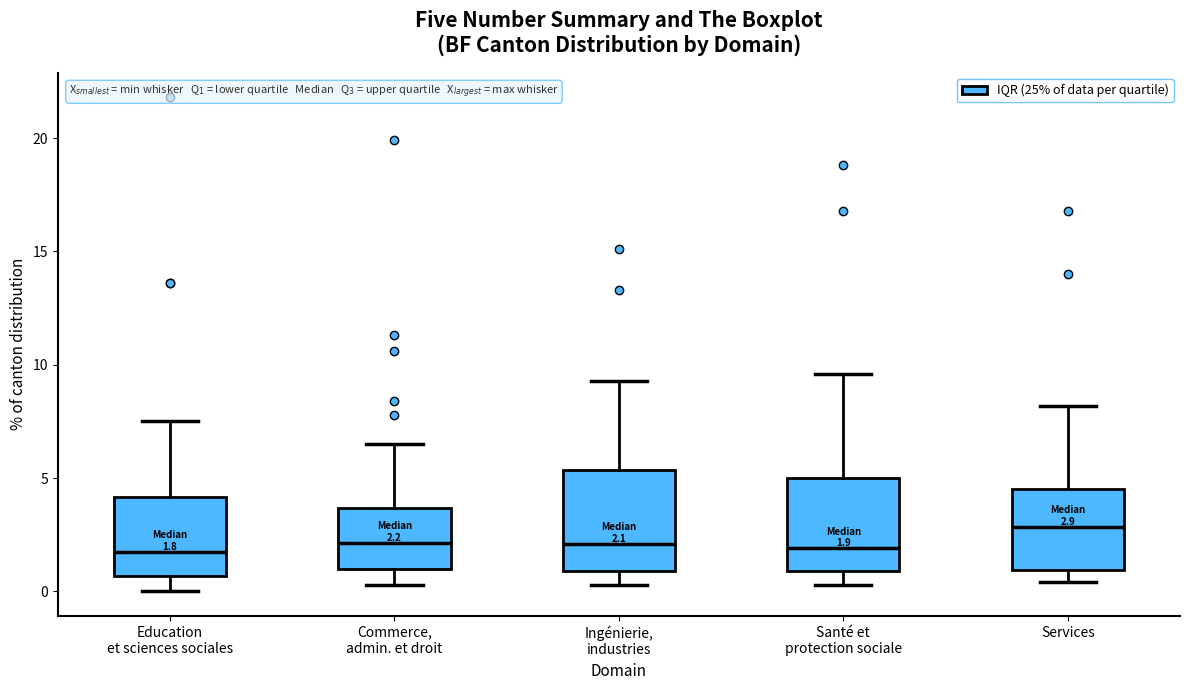

Which box's median line is the highest?

Services